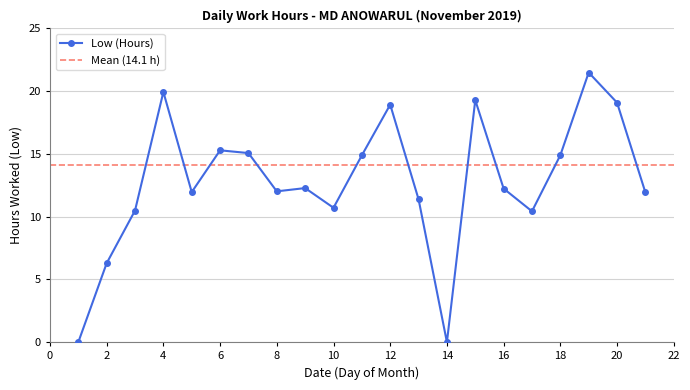

At which label is the value closest to 10?

17